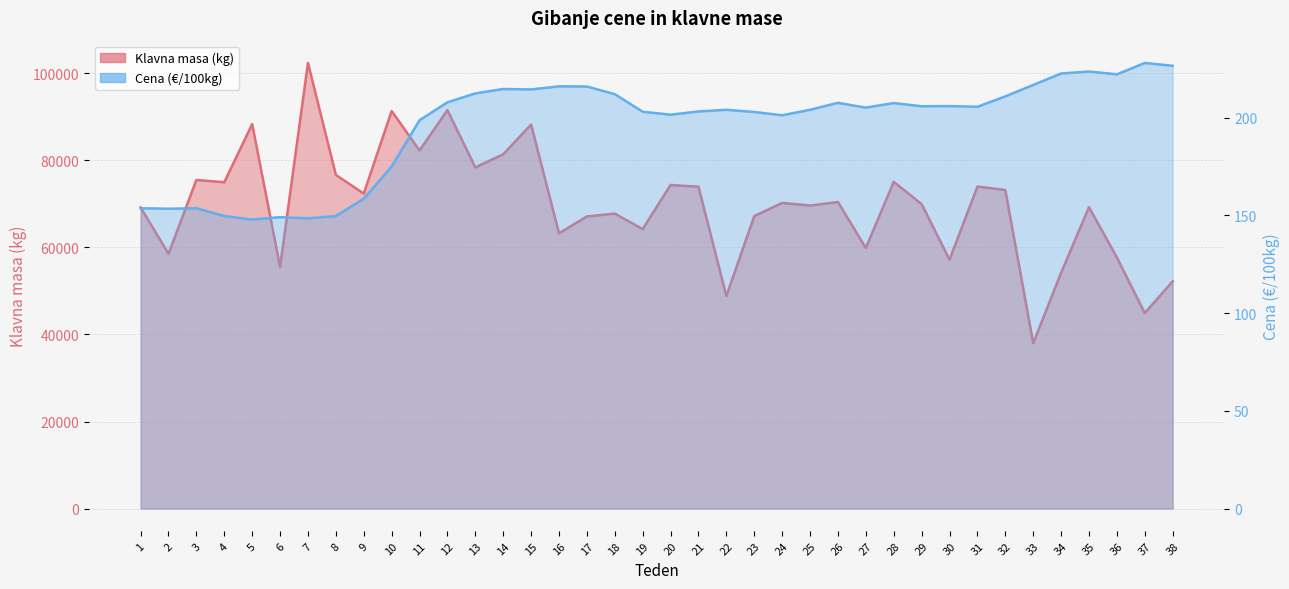

What is the spread (max minus min) of values at 31?

73781.5